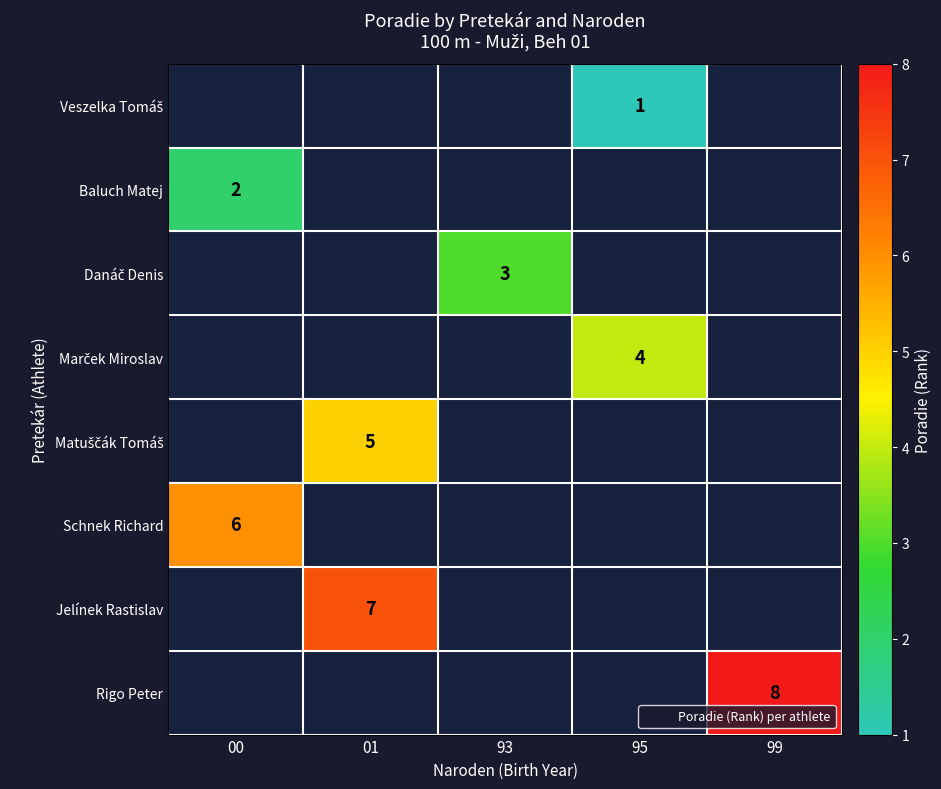

What is the maximum value shown in the chart?

8.0